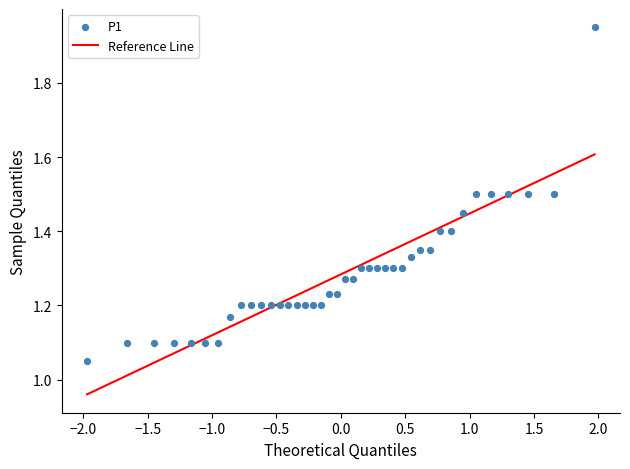

What is the range of X values (max minus min)?

3.9